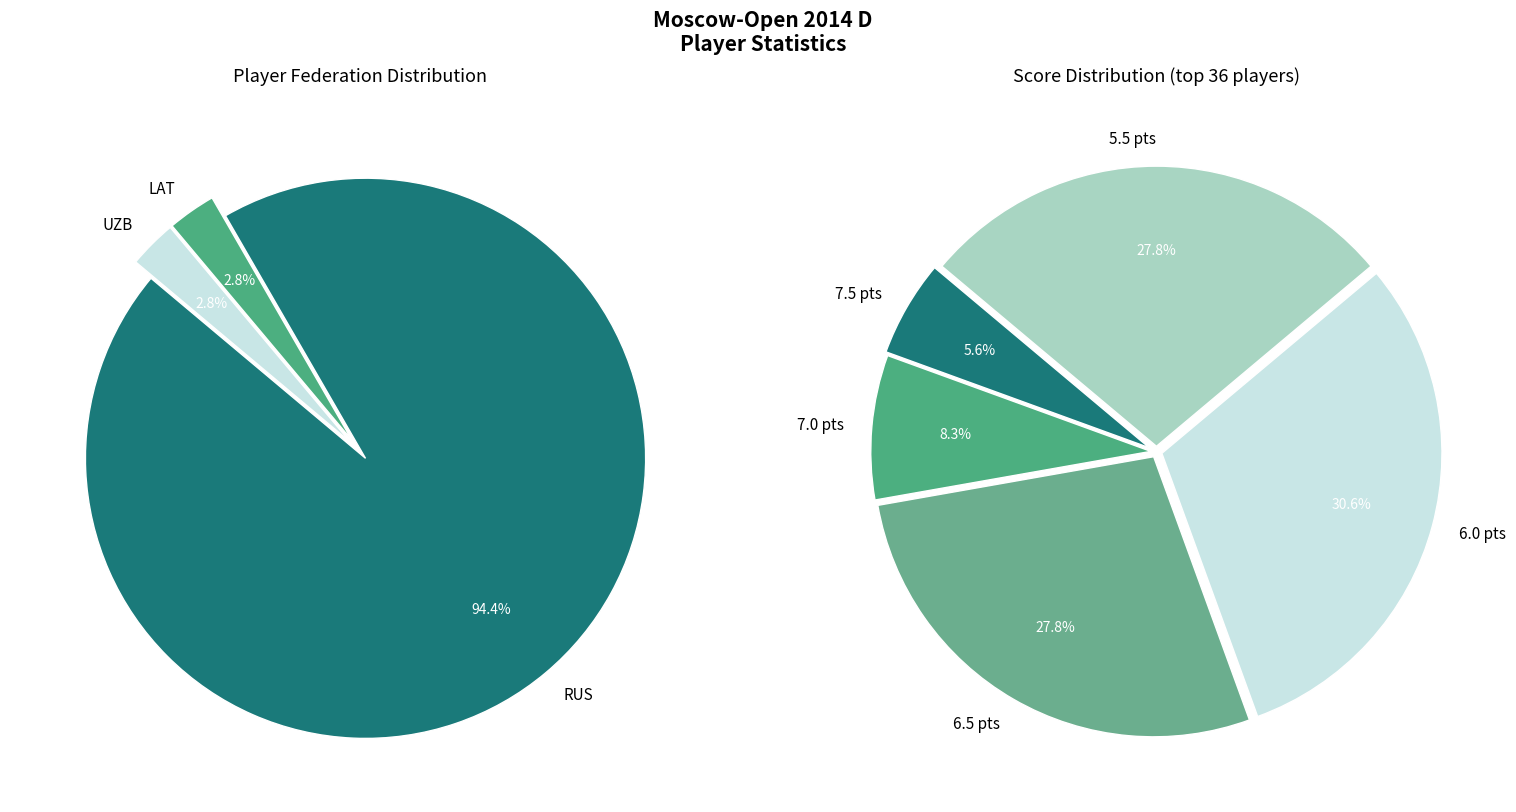

Count the number of slices in the pie.

3